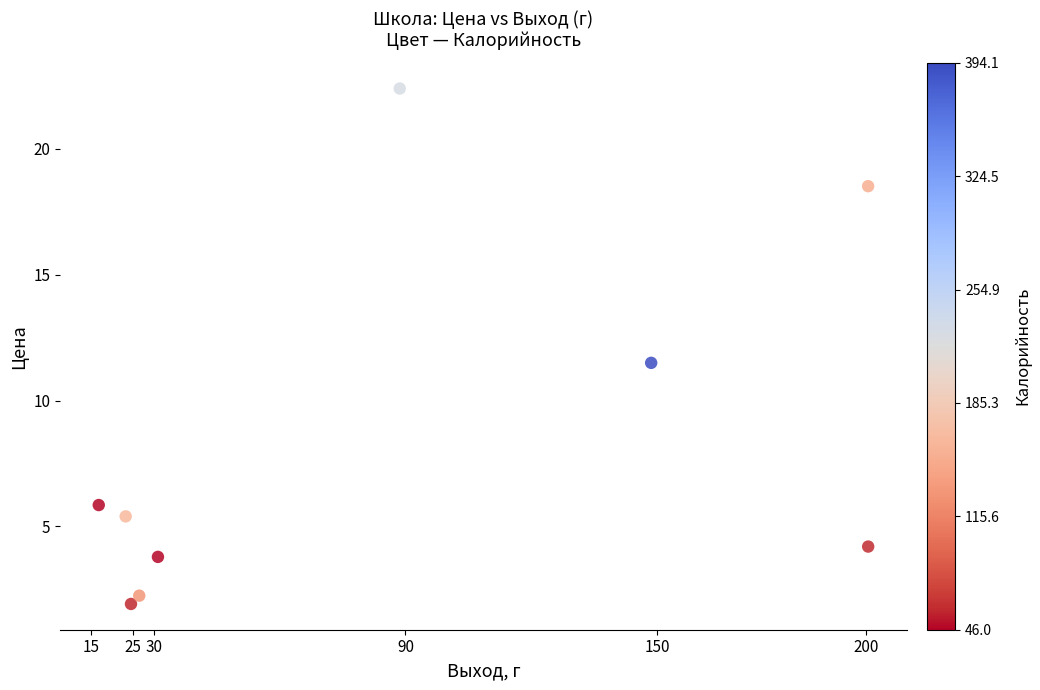

What is the average Y value?

8.4